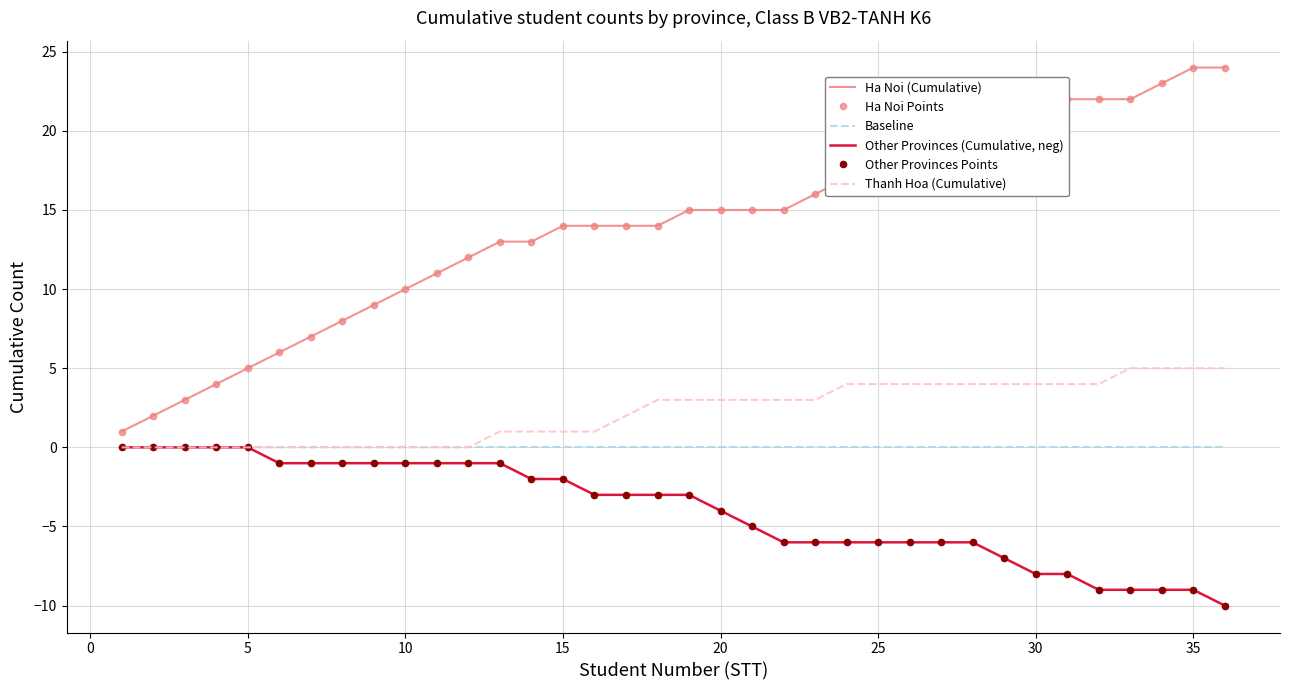

Reading left to right, list all the values displayed in this chart.

Ha Noi (Cumulative): 1	2	3	4	5	6	7	8	9	10	11	12	13	13	14	14	14	14	15	15	15	15	16	17	18	19	20	21	21	21	22	22	22	23	24	24
Ha Noi Points: 1	2	3	4	5	6	7	8	9	10	11	12	13	13	14	14	14	14	15	15	15	15	16	17	18	19	20	21	21	21	22	22	22	23	24	24
Baseline: 0	0	0	0	0	0	0	0	0	0	0	0	0	0	0	0	0	0	0	0	0	0	0	0	0	0	0	0	0	0	0	0	0	0	0	0
Other Provinces (Cumulative, neg): 0	0	0	0	0	-1	-1	-1	-1	-1	-1	-1	-1	-2	-2	-3	-3	-3	-3	-4	-5	-6	-6	-6	-6	-6	-6	-6	-7	-8	-8	-9	-9	-9	-9	-10
Other Provinces Points: 0	0	0	0	0	-1	-1	-1	-1	-1	-1	-1	-1	-2	-2	-3	-3	-3	-3	-4	-5	-6	-6	-6	-6	-6	-6	-6	-7	-8	-8	-9	-9	-9	-9	-10
Thanh Hoa (Cumulative): 0	0	0	0	0	0	0	0	0	0	0	0	1	1	1	1	2	3	3	3	3	3	3	4	4	4	4	4	4	4	4	4	5	5	5	5